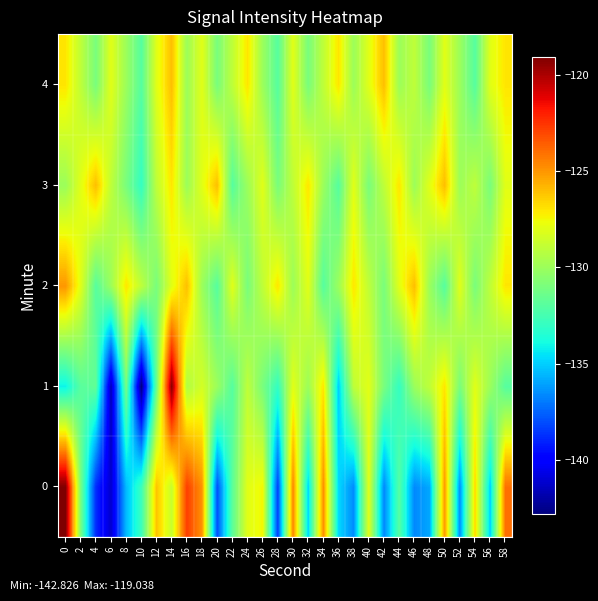

Reading right to left, transcribe all the data shown in this chart.

0: 58=-124.0	56=-135.0	54=-126.6	52=-136.5	50=-125.0	48=-135.9	46=-136.6	44=-132.0	42=-136.7	40=-128.0	38=-136.6	36=-134.8	34=-124.8	32=-134.9	30=-124.5	28=-138.4	26=-127.4	24=-128.0	22=-131.9	20=-138.0	18=-124.9	16=-122.8	14=-128.8	12=-126.2	10=-132.8	8=-135.5	6=-141.2	4=-138.8	2=-131.0	0=-119.0
1: 58=-132.0	56=-130.0	54=-128.0	52=-131.0	50=-127.0	48=-129.0	46=-130.0	44=-133.0	42=-131.0	40=-128.0	38=-129.0	36=-135.0	34=-127.0	32=-130.0	30=-128.0	28=-133.0	26=-131.0	24=-129.0	22=-132.0	20=-130.0	18=-128.4	16=-129.4	14=-119.2	12=-131.4	10=-142.8	8=-131.1	6=-141.6	4=-131.7	2=-131.9	0=-134.2
2: 58=-127.0	56=-129.0	54=-131.0	52=-128.0	50=-132.0	48=-130.0	46=-126.0	44=-128.0	42=-131.0	40=-129.0	38=-127.0	36=-130.0	34=-132.0	32=-128.0	30=-130.0	28=-127.0	26=-129.0	24=-131.0	22=-128.0	20=-132.0	18=-130.0	16=-126.0	14=-128.0	12=-131.0	10=-129.0	8=-127.0	6=-130.0	4=-132.0	2=-128.0	0=-125.0
3: 58=-128.0	56=-131.0	54=-129.0	52=-130.0	50=-126.0	48=-128.0	46=-130.0	44=-127.0	42=-129.0	40=-131.0	38=-128.0	36=-132.0	34=-130.0	32=-127.0	30=-129.0	28=-131.0	26=-128.0	24=-130.0	22=-132.0	20=-126.0	18=-128.0	16=-130.0	14=-127.0	12=-129.0	10=-133.0	8=-131.0	6=-129.0	4=-126.0	2=-128.0	0=-130.0
4: 58=-127.0	56=-128.0	54=-132.0	52=-130.0	50=-128.0	48=-131.0	46=-129.0	44=-130.0	42=-126.0	40=-128.0	38=-130.0	36=-127.0	34=-129.0	32=-131.0	30=-128.0	28=-132.0	26=-130.0	24=-127.0	22=-129.0	20=-131.0	18=-128.0	16=-130.0	14=-126.0	12=-128.0	10=-132.0	8=-130.0	6=-128.0	4=-131.0	2=-129.0	0=-127.0